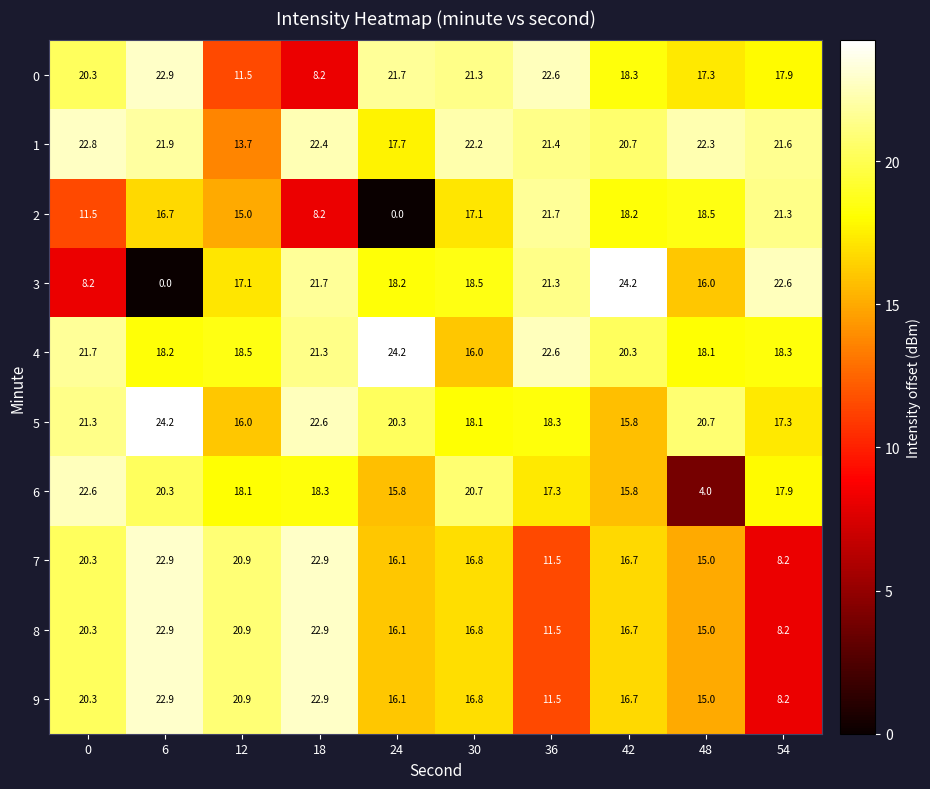

Is the value of 6 at 24 greater than the value of 4 at 0?

No